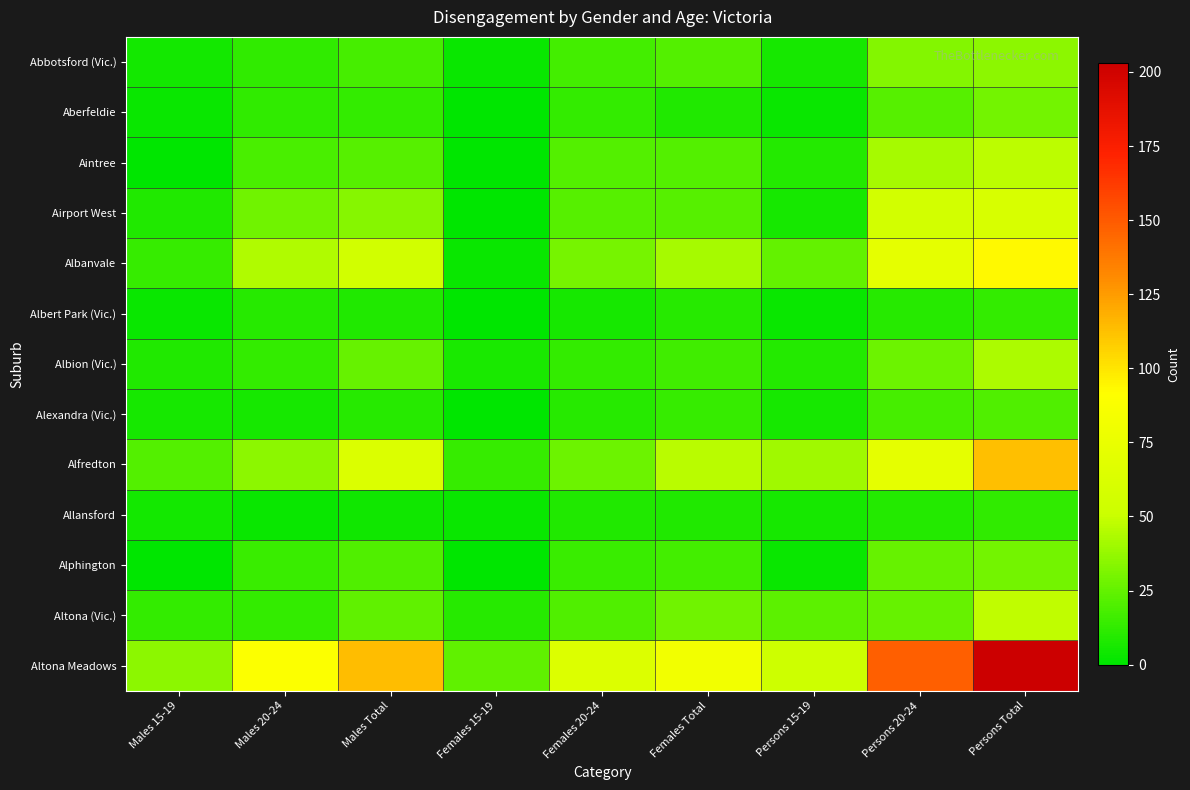

Which series has the largest total across all categories?

Altona Meadows